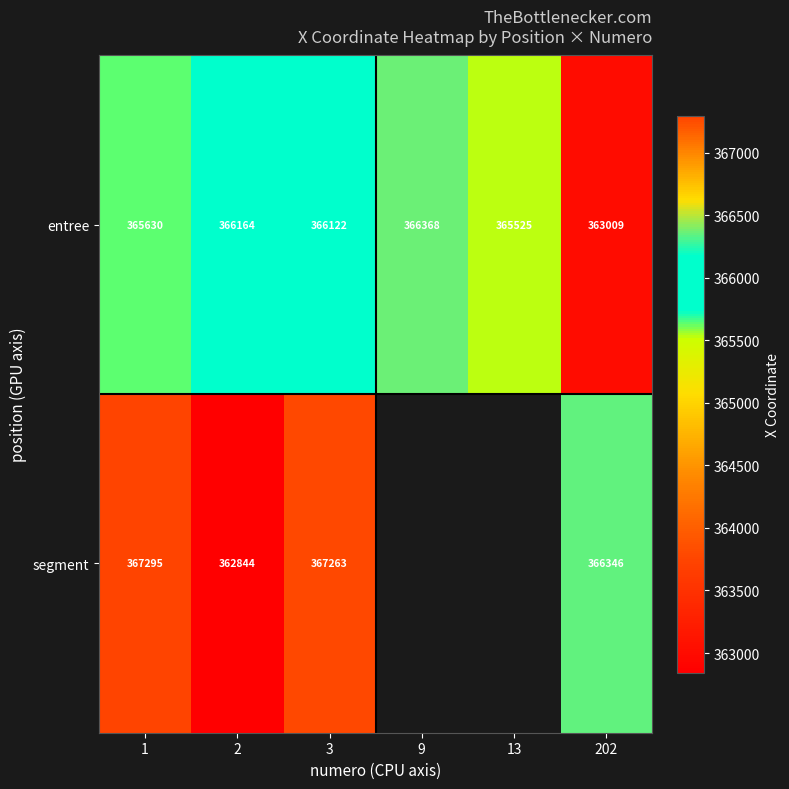

How many categories are shown in the chart?

6